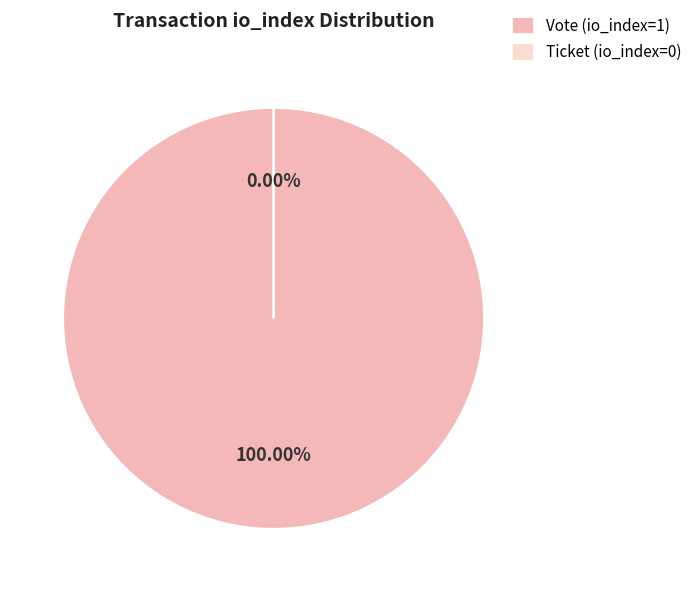

Does Vote (io_index=1) account for over 50% of the chart?

Yes